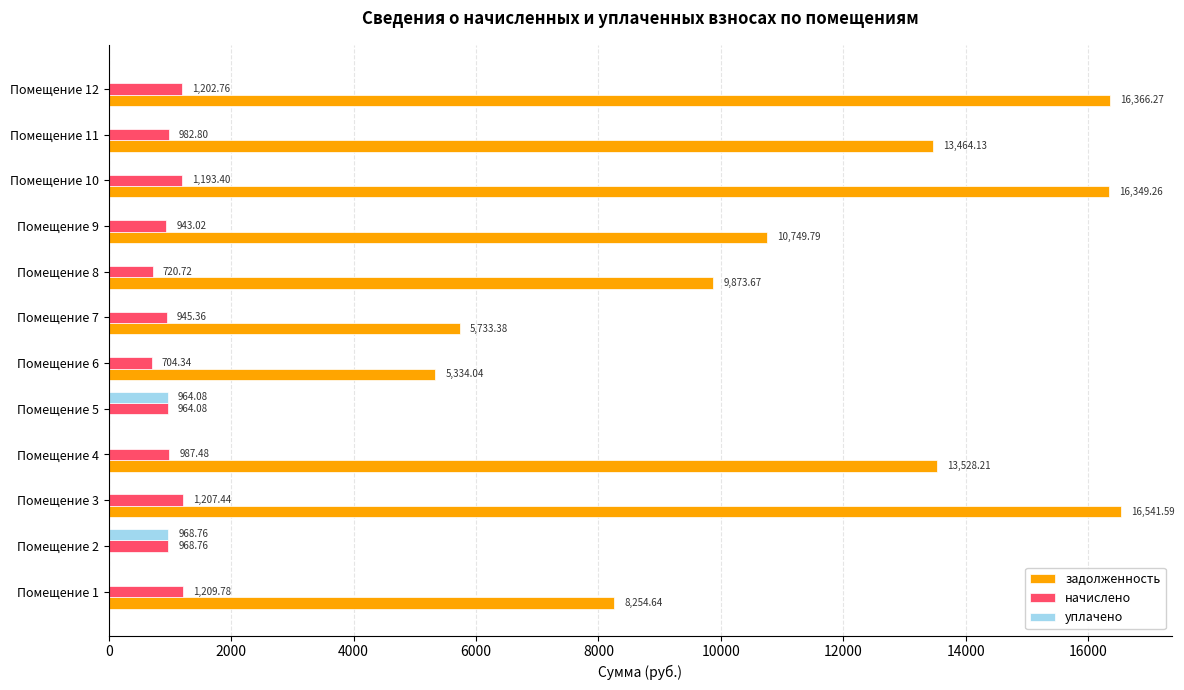

Which series changed the most between Помещение 8 and Помещение 10?

задолженность